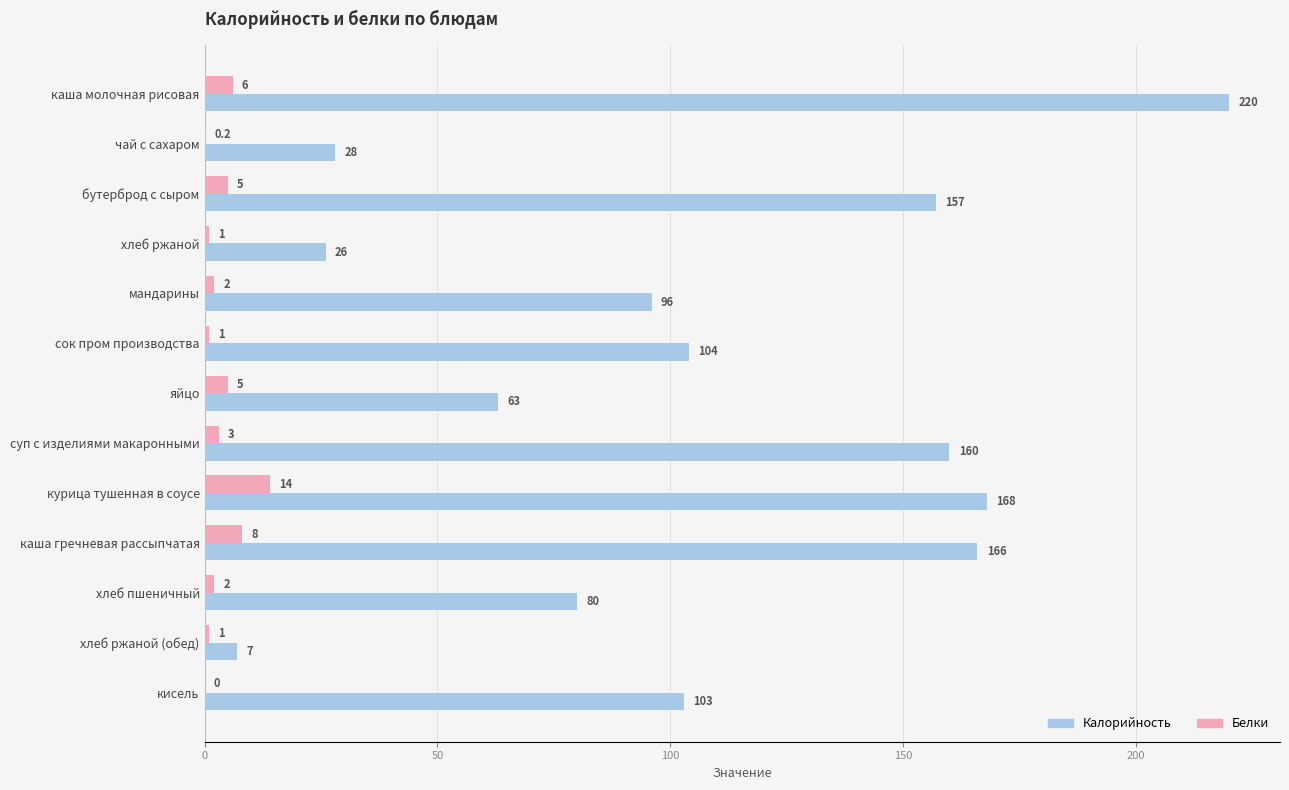

The value of Калорийность at бутерброд с сыром is 157.0. True or false?

True